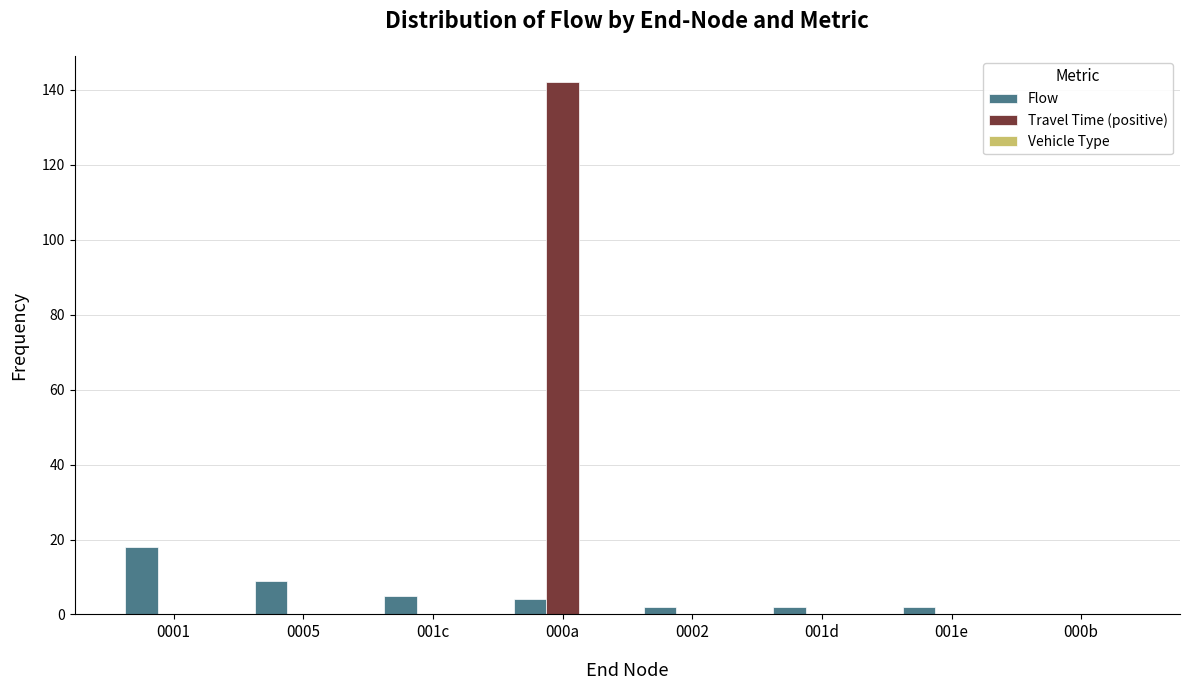

The value of Flow at 000b is 0. True or false?

True